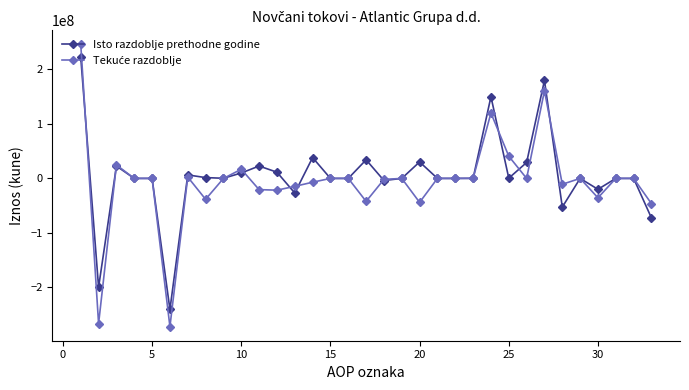

What is the highest value of the Isto razdoblje prethodne godine series?

222455285